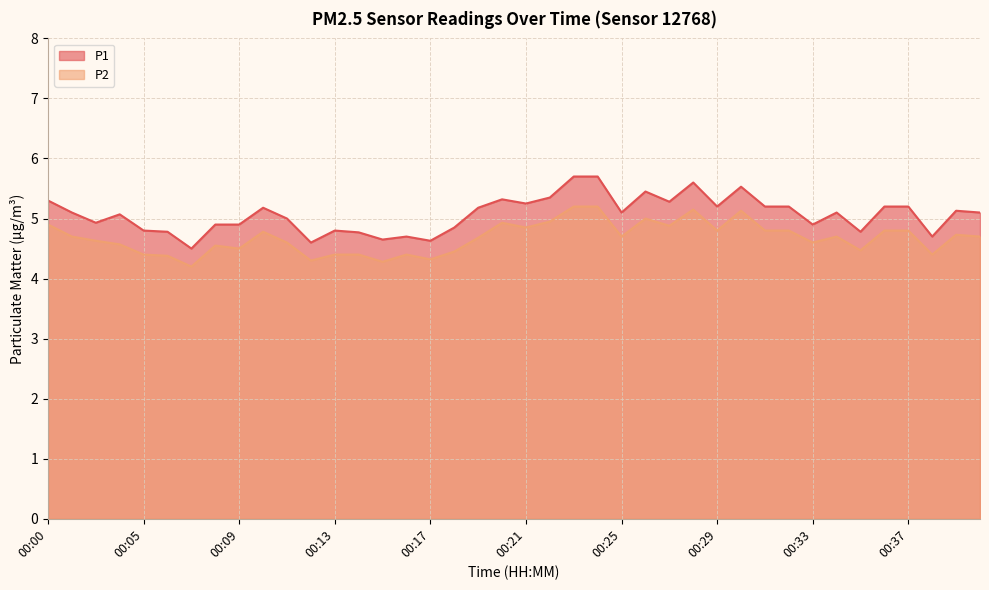

True or false: P1 has more than 1 points higher than both neighbors.

True